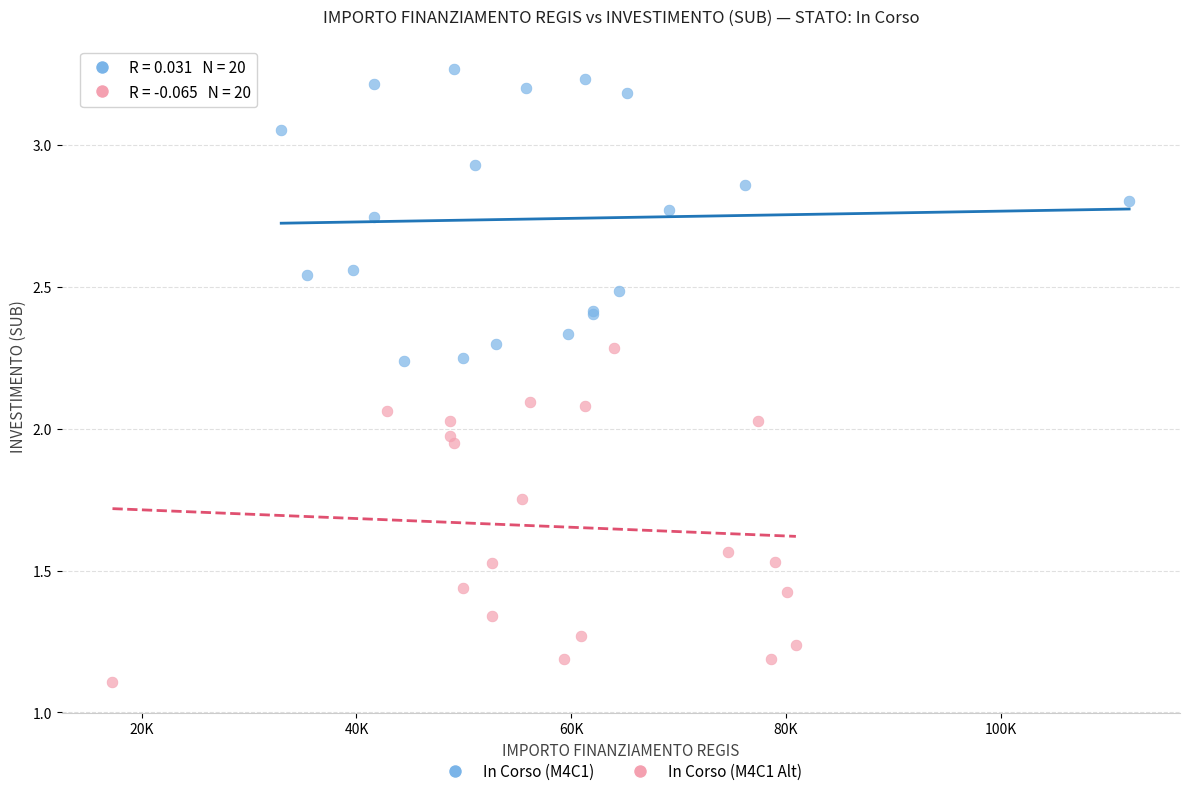

Which series contains the highest Y value?

In Corso (M4C1)